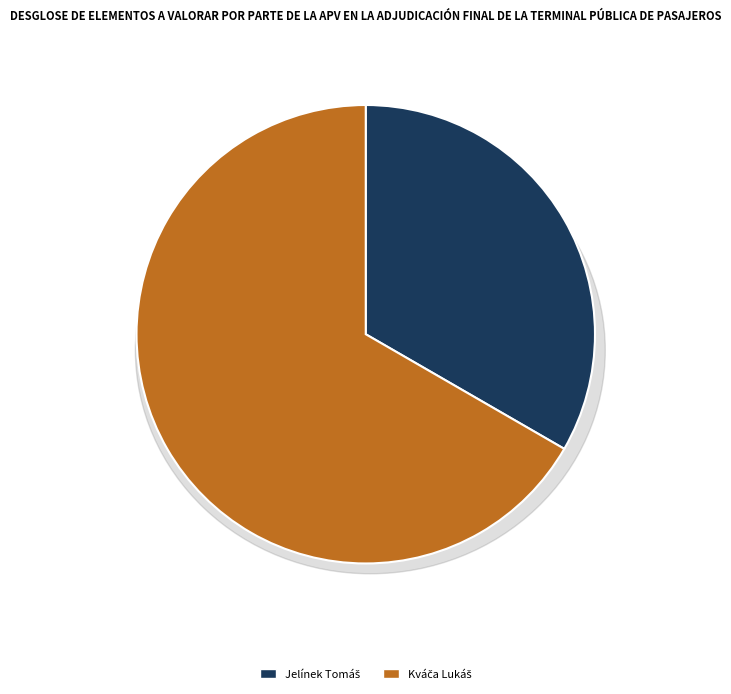

How many slices are in this pie chart?

2